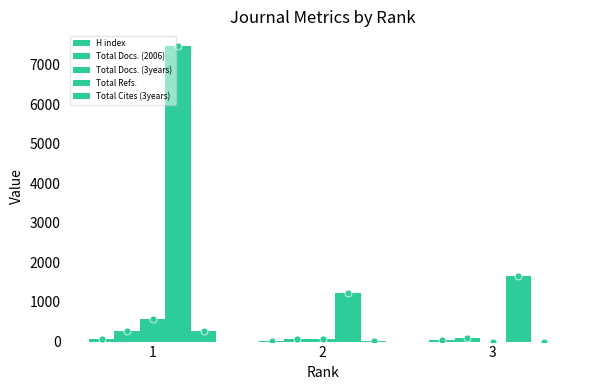

Are the bars horizontal?

No